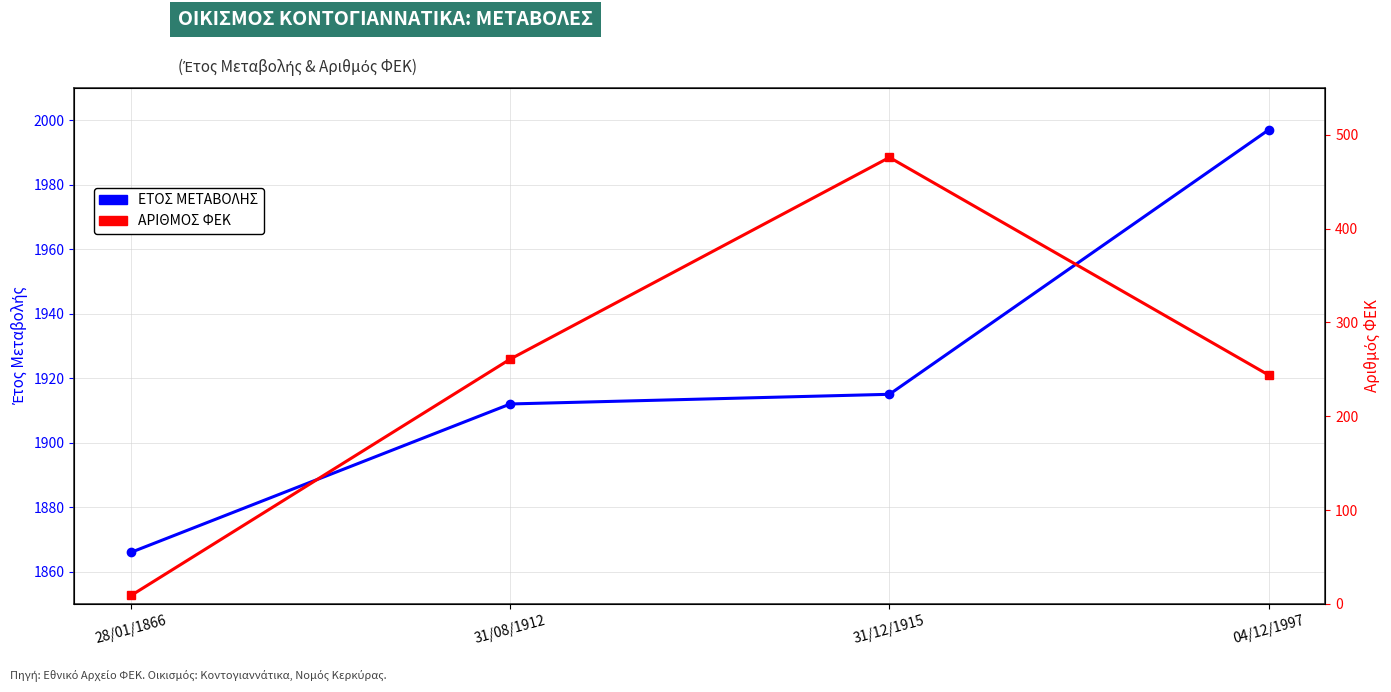

The value of ΕΤΟΣ ΜΕΤΑΒΟΛΗΣ at 31/08/1912 is 1912. True or false?

True